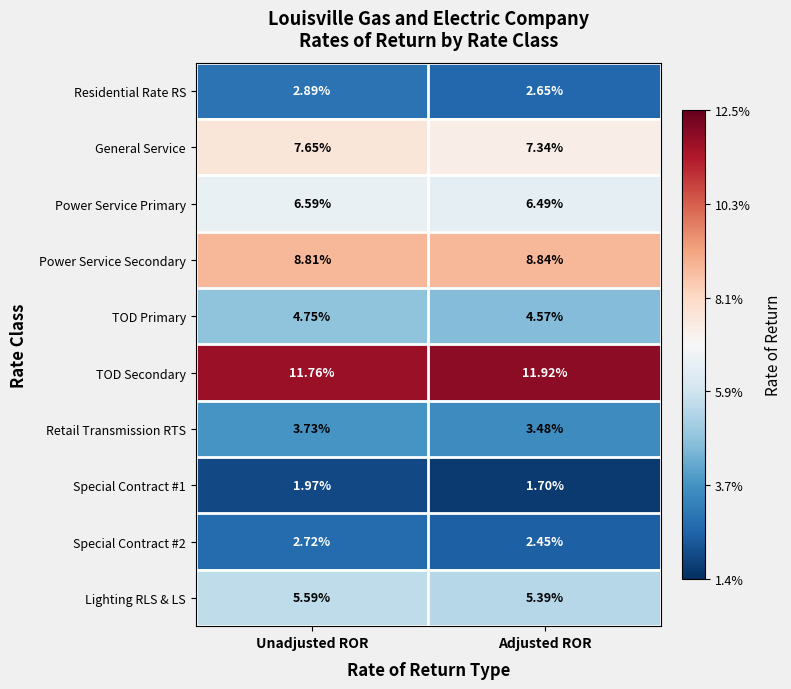

At which label is Retail Transmission RTS closest to 3?

Adjusted ROR